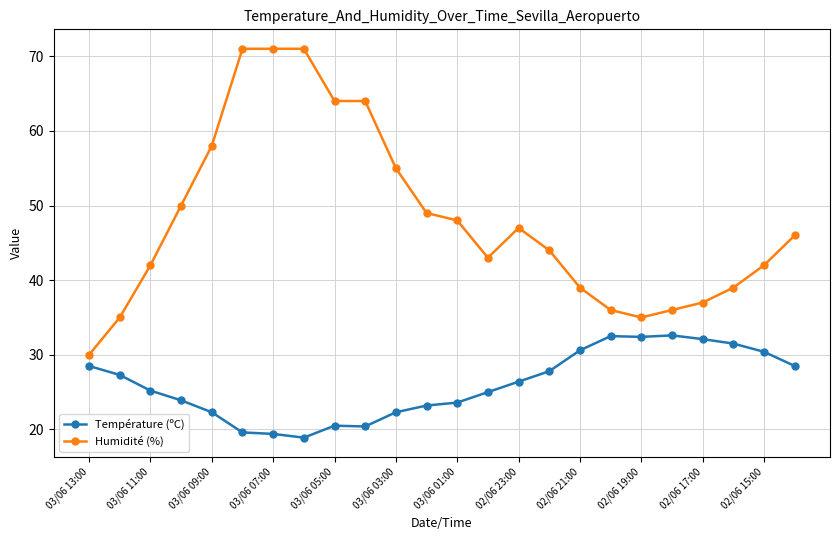

Does the chart display data point markers on the line(s)?

Yes